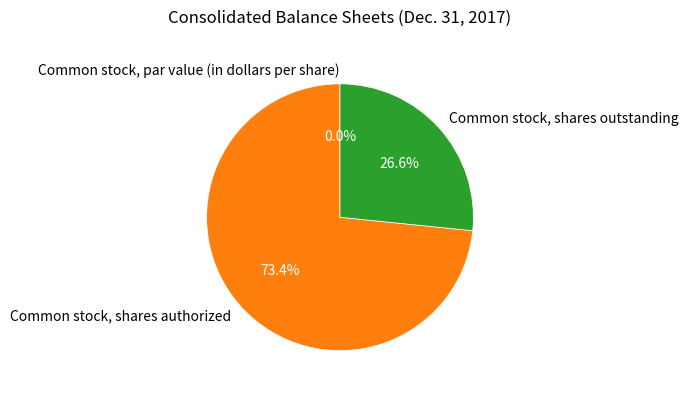

Combined, what portion of the pie is Common stock, shares outstanding and Common stock, shares authorized?

100.0%